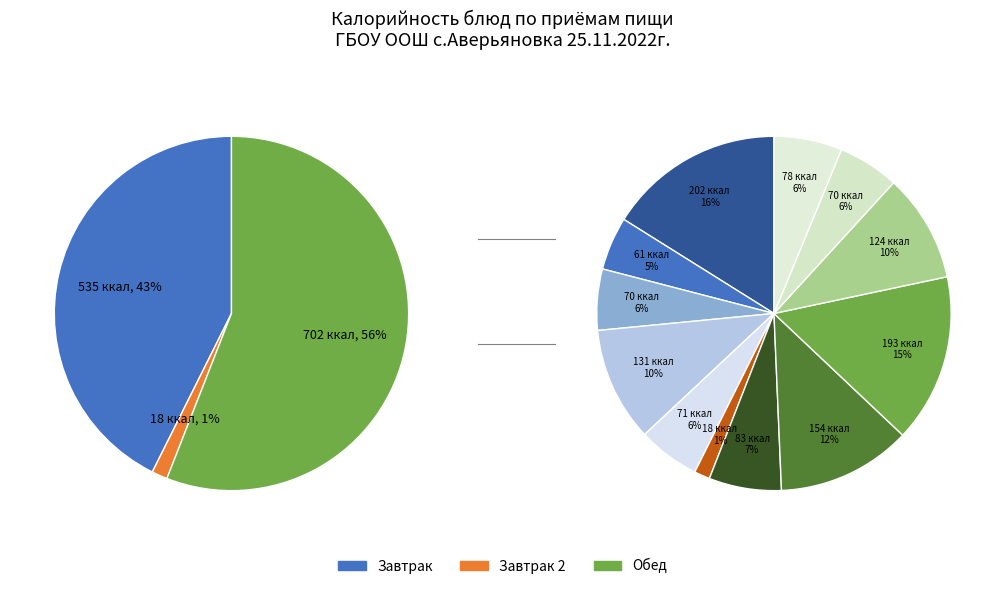

How many segments does this pie chart have?

12